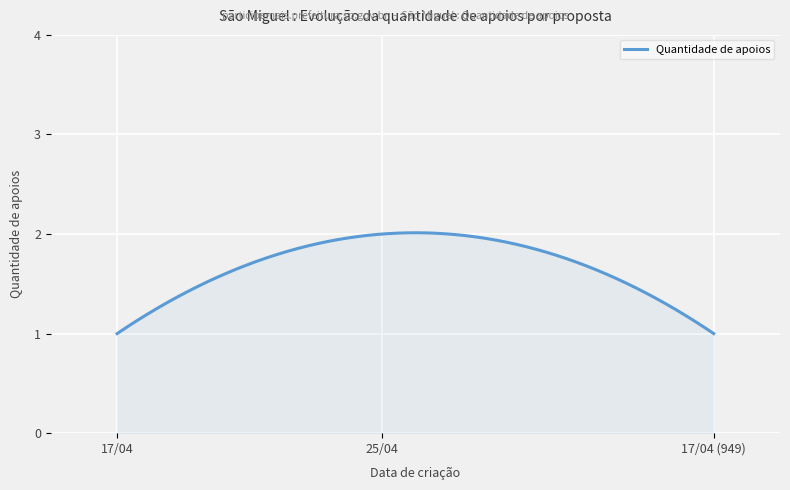

Reading left to right, list all the values displayed in this chart.

1	2	1